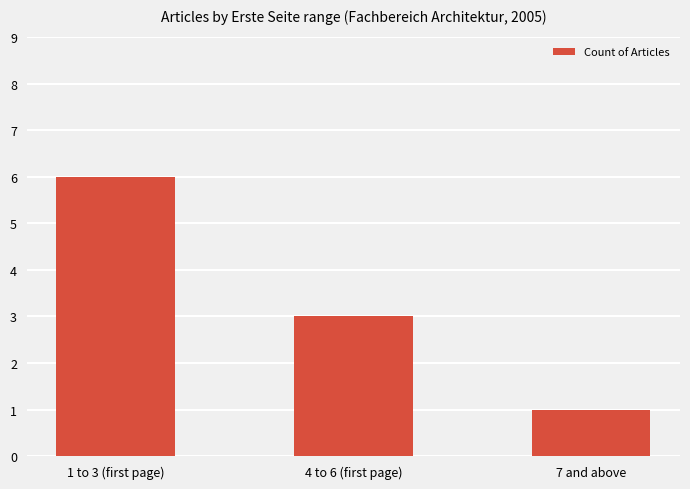

Where does the data first go above 3?

1 to 3 (first page)